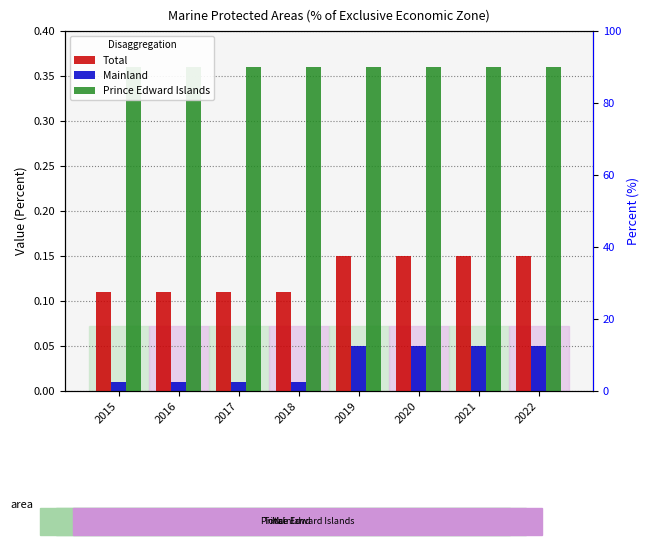

Which series has the largest range (max minus min)?

Mainland